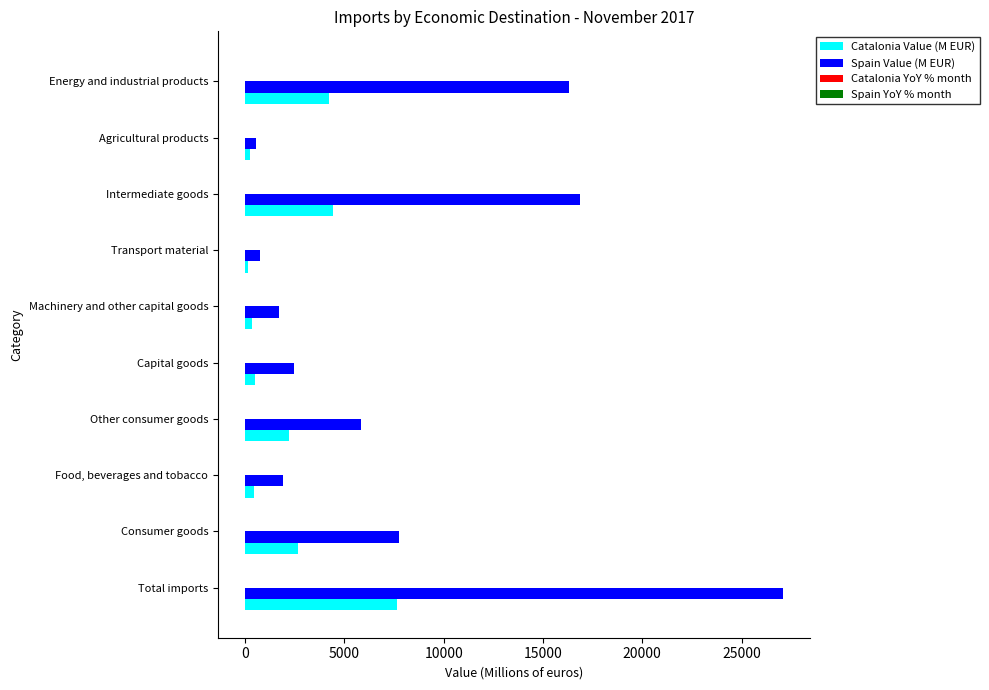

True or false: Catalonia Value (M EUR) has a value of 1940.6 at Intermediate goods.

False